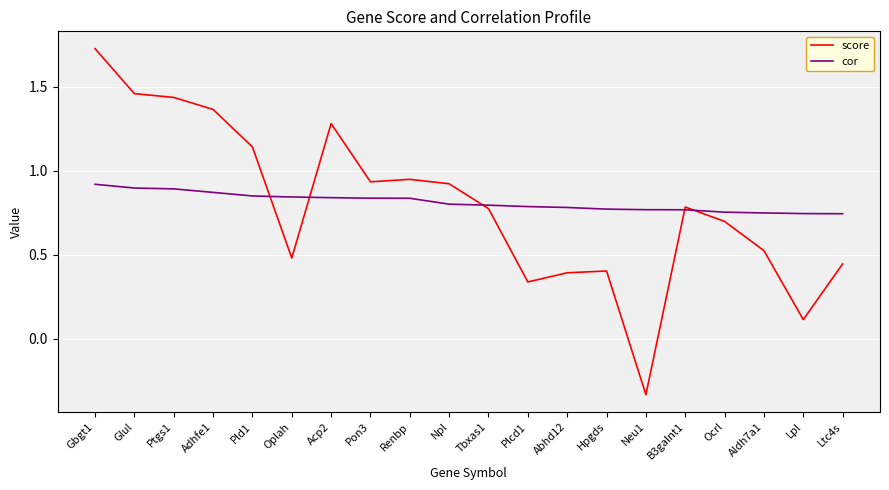

Which series has the largest range (max minus min)?

score